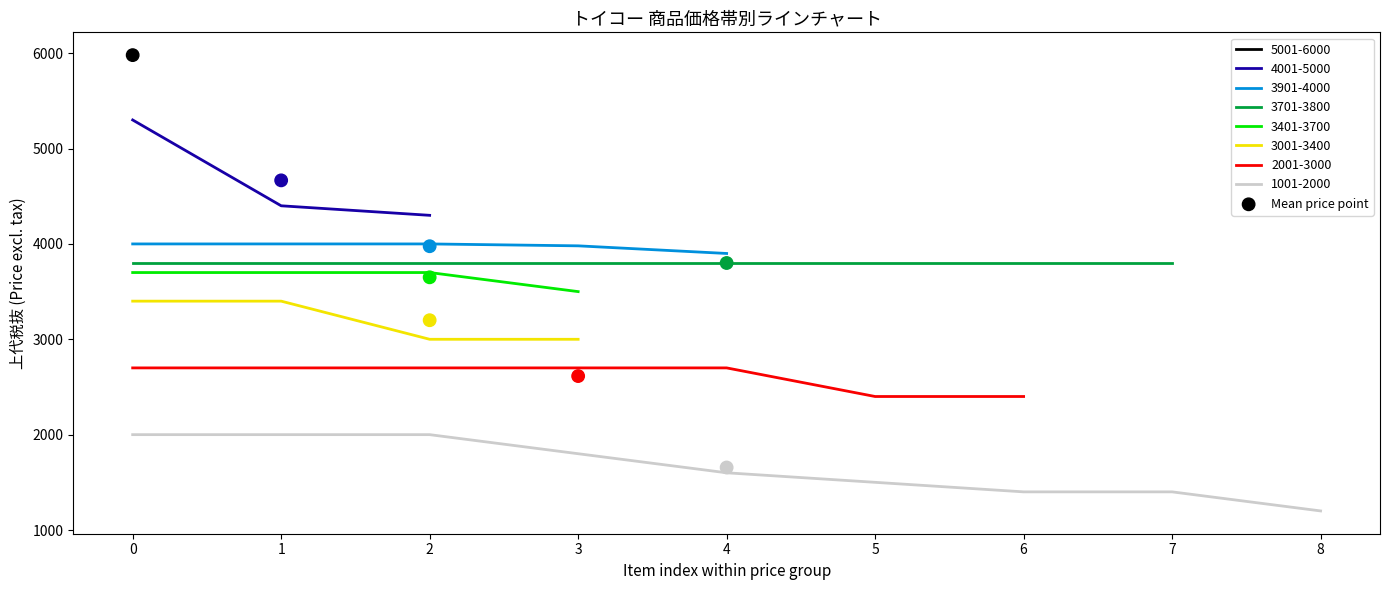

True or false: 3401-3700 and 3001-3400 intersect in this chart.

False